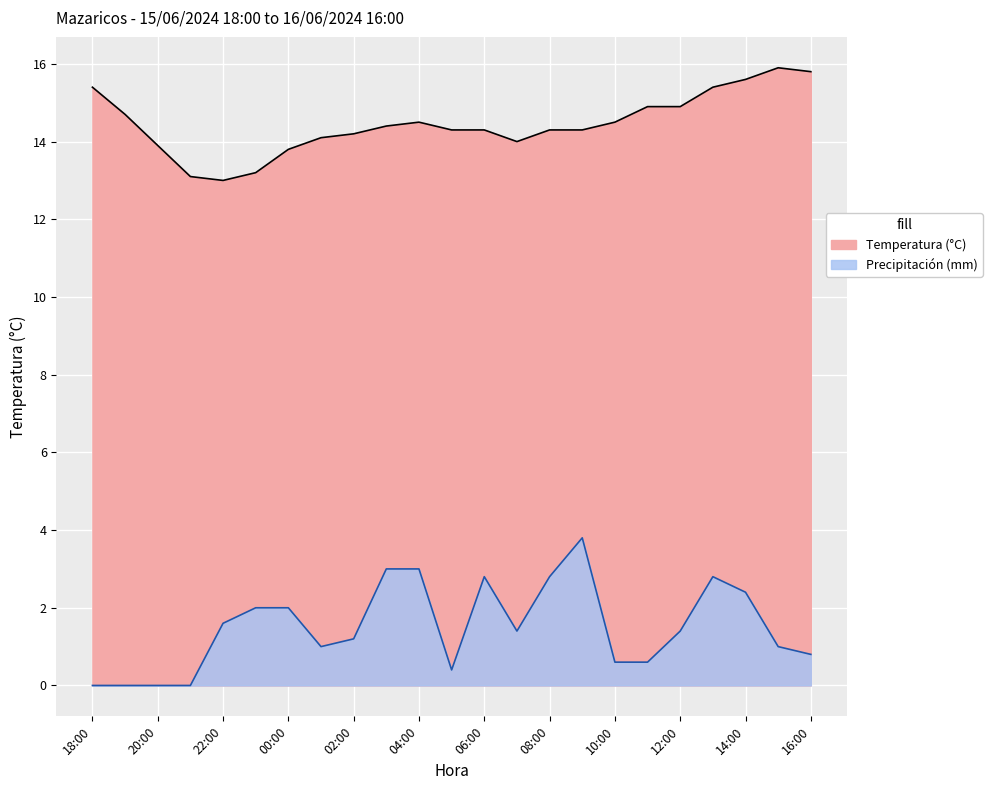

What is the label of the 21st point from the right?

20:00